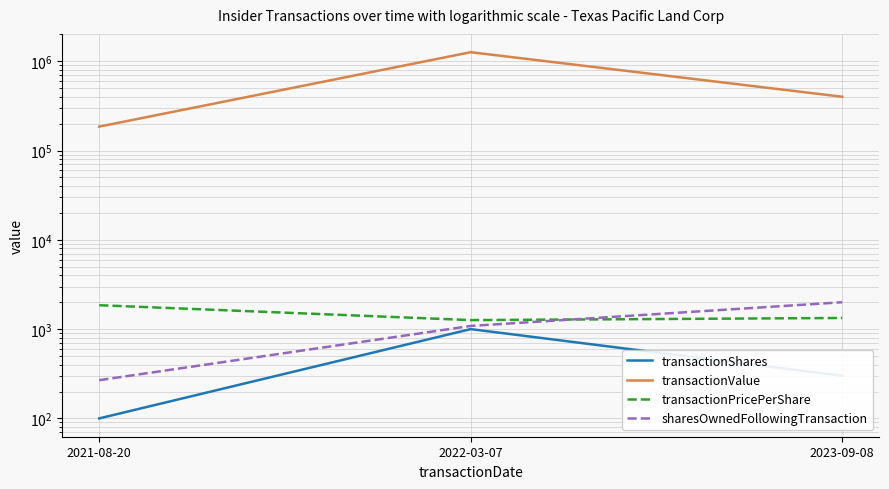

What is the spread (max minus min) of values at 2021-08-20?

185077.0